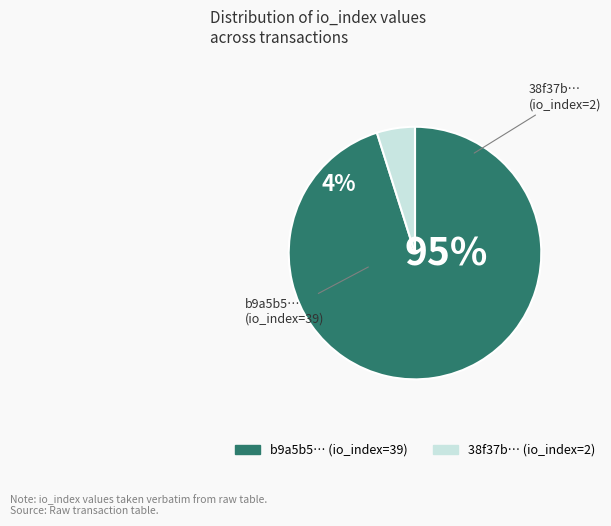

To the nearest percent, what portion does 39 represent?

95%